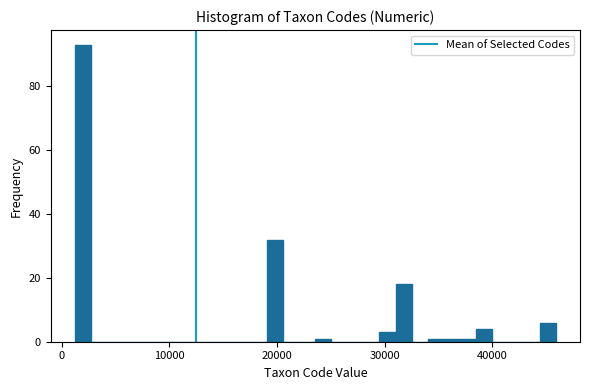

Read against the x-axis, roughly where is the centre of the tallest bar?

2000